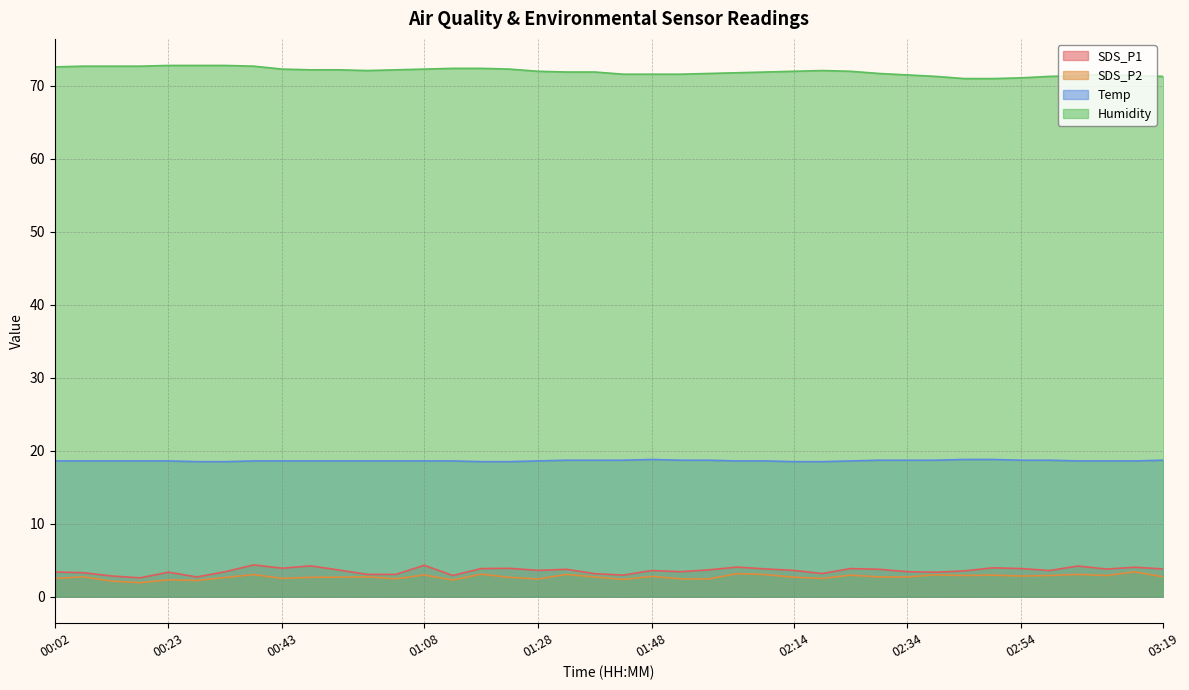

Which series has the largest range (max minus min)?

Humidity